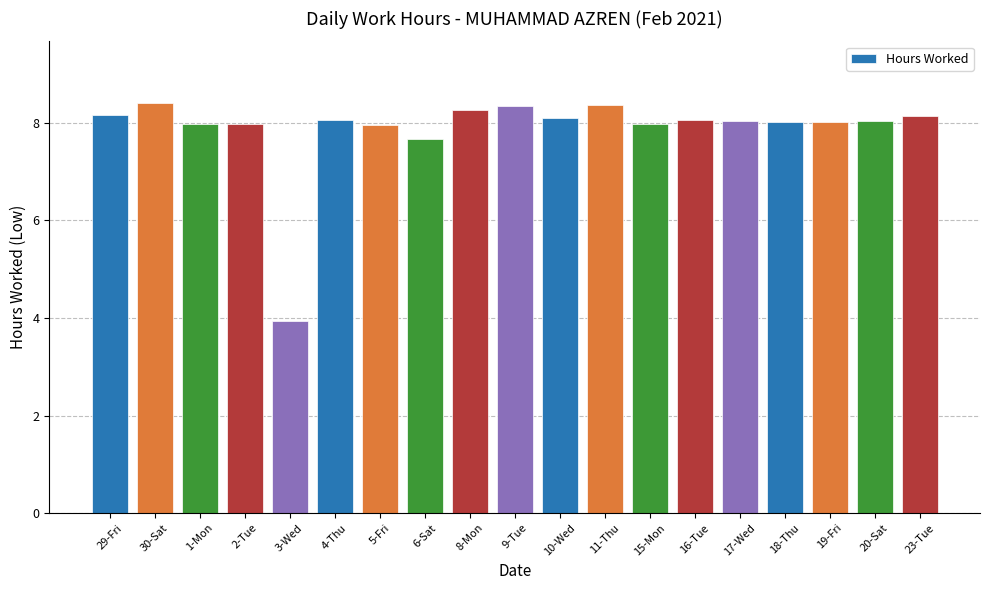

What is the greatest value displayed?

8.4